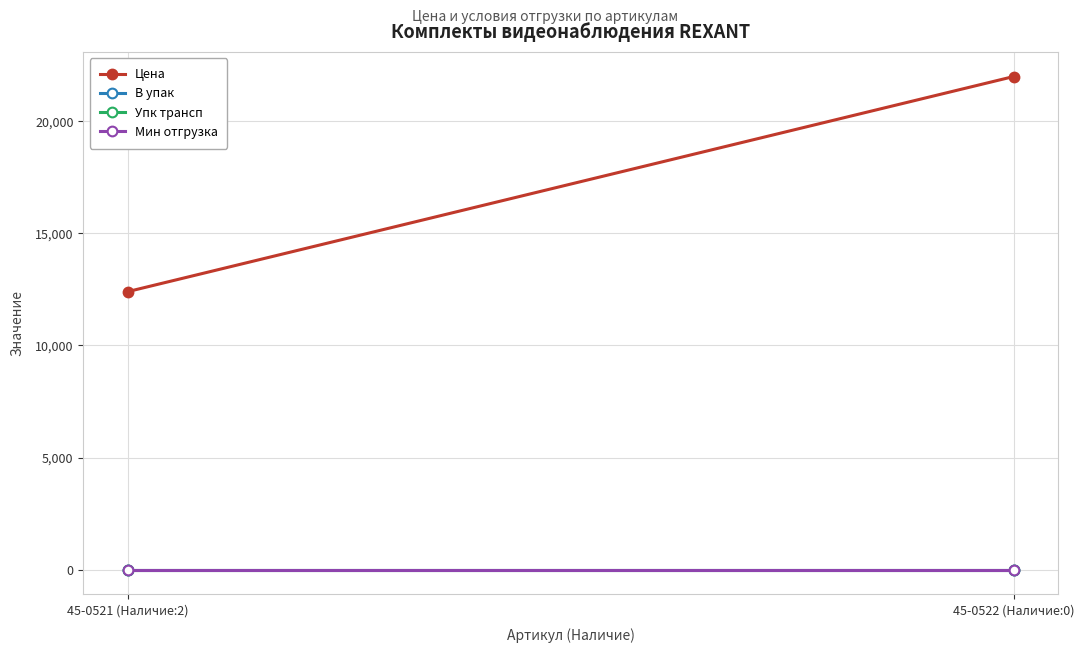

The value of В упак at 45-0521 (Наличие:2) is 1.0. True or false?

True